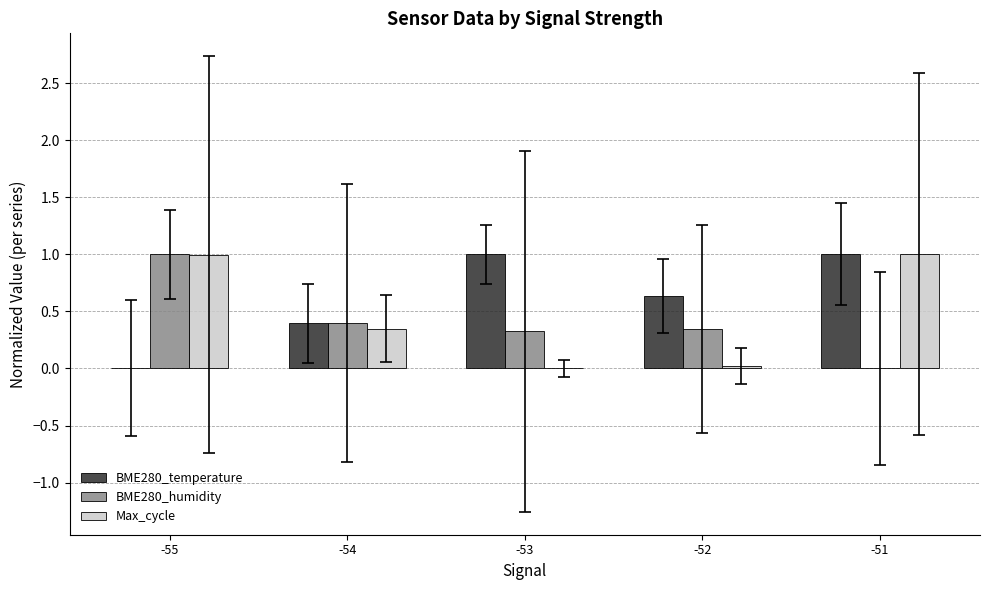

What is the total value across all series at -51?

2.0